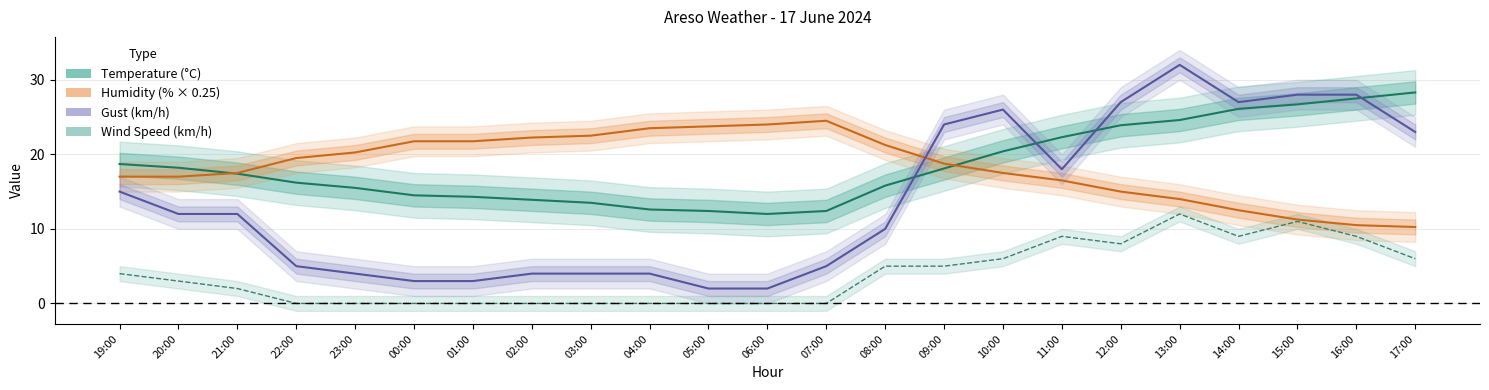

What is the total value across all series at 21:00?

48.9